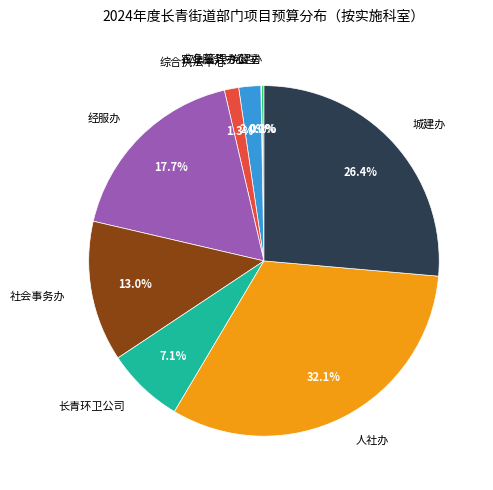

Is the sum of 综合执法中心 and 经服办 greater than half?

No